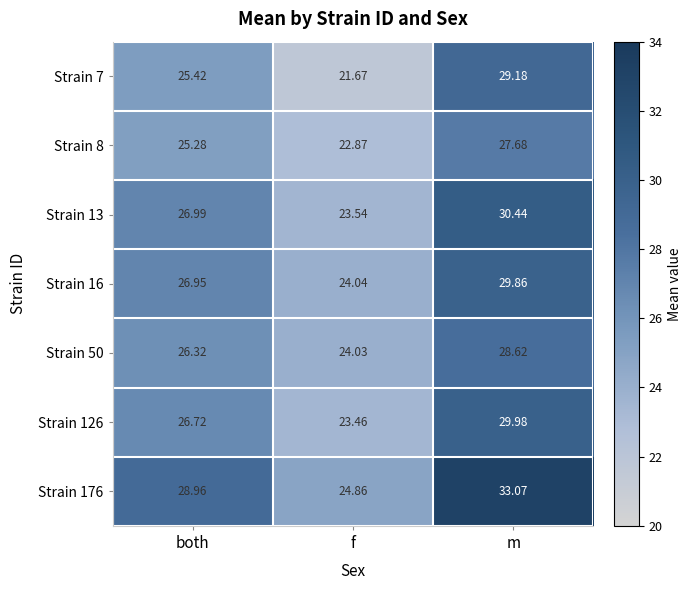

List the labels in order of Strain 16 value, largest first.

m, both, f